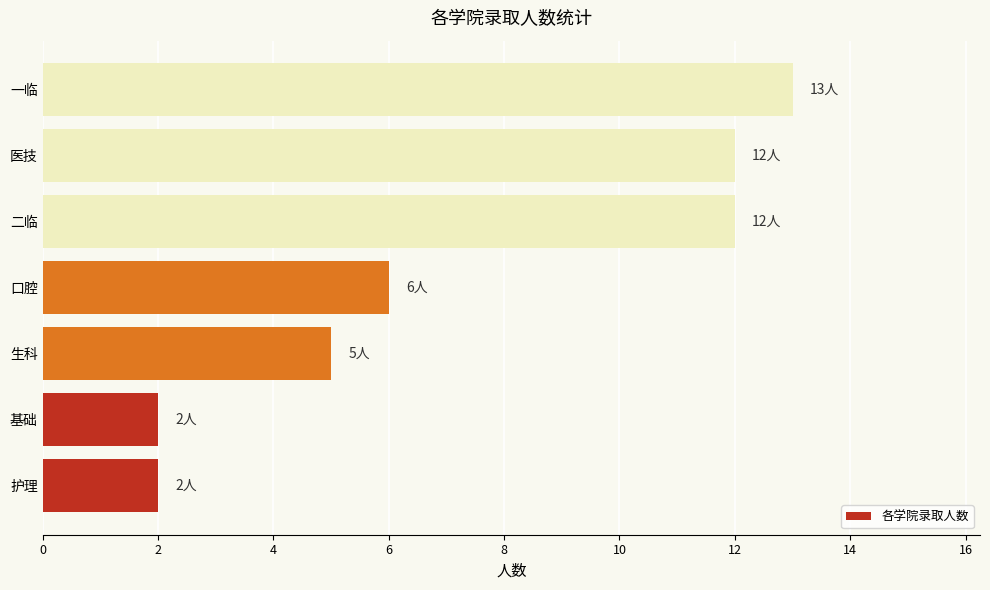

Are the bars horizontal?

Yes